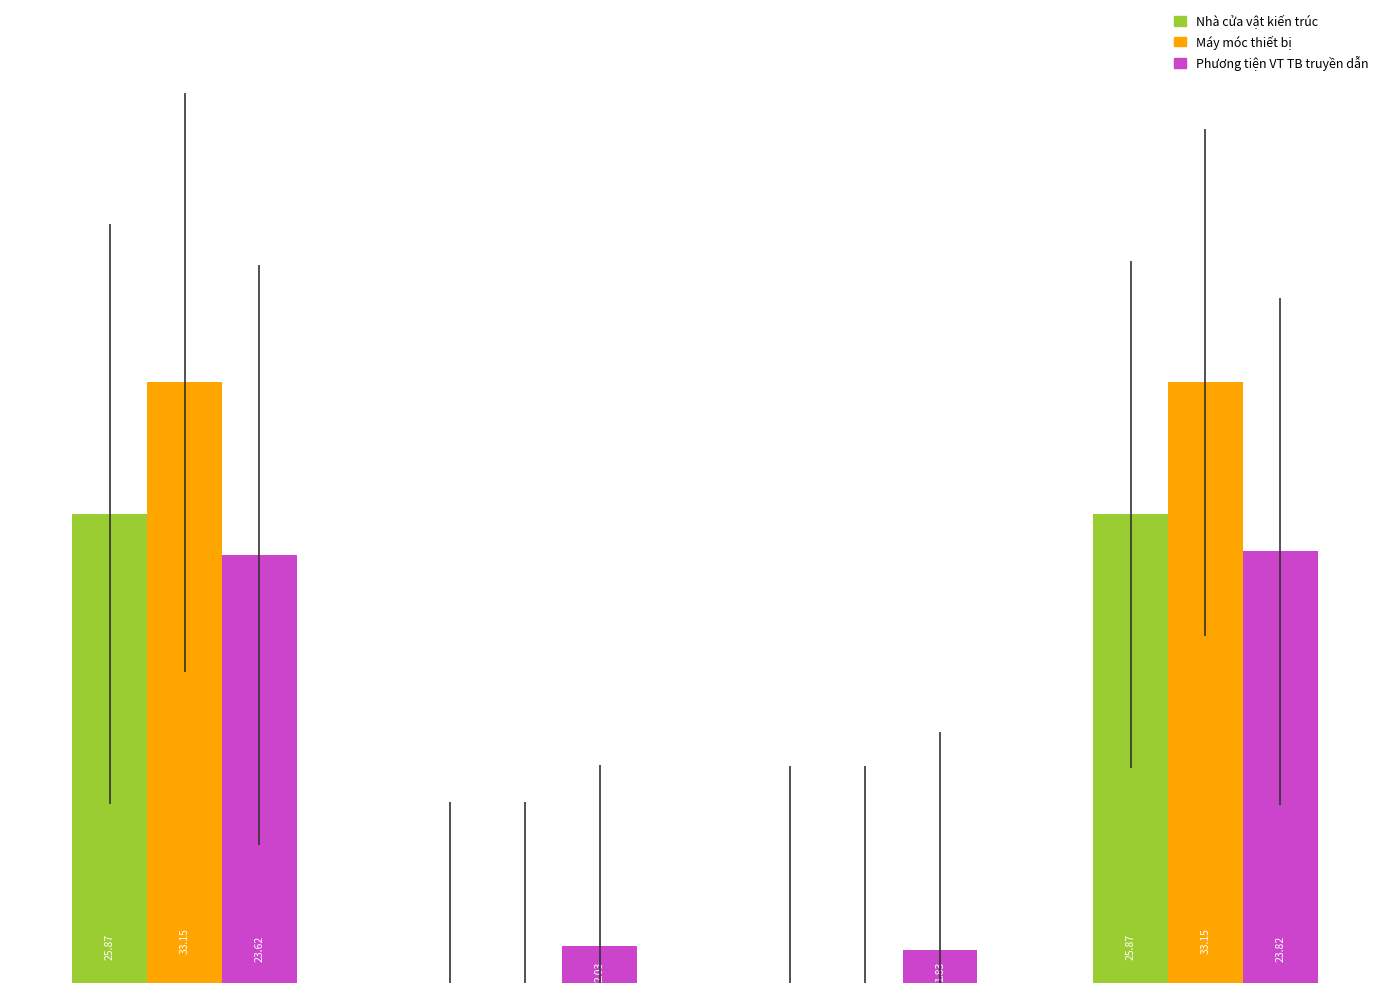

Which series has the largest total across all categories?

Máy móc thiết bị